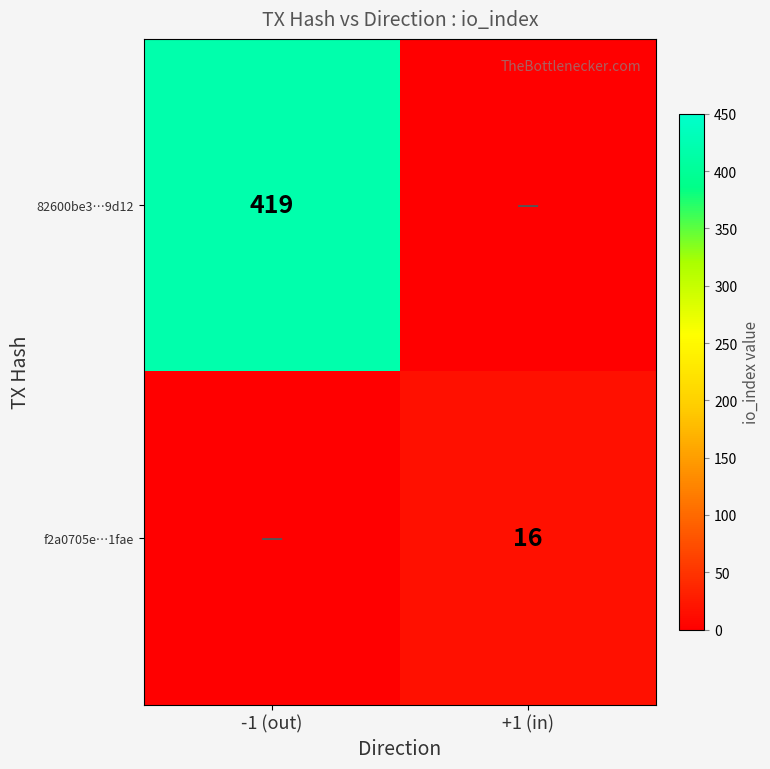

Is it true that 82600be3…9d12 equals 617 at -1 (out)?

False